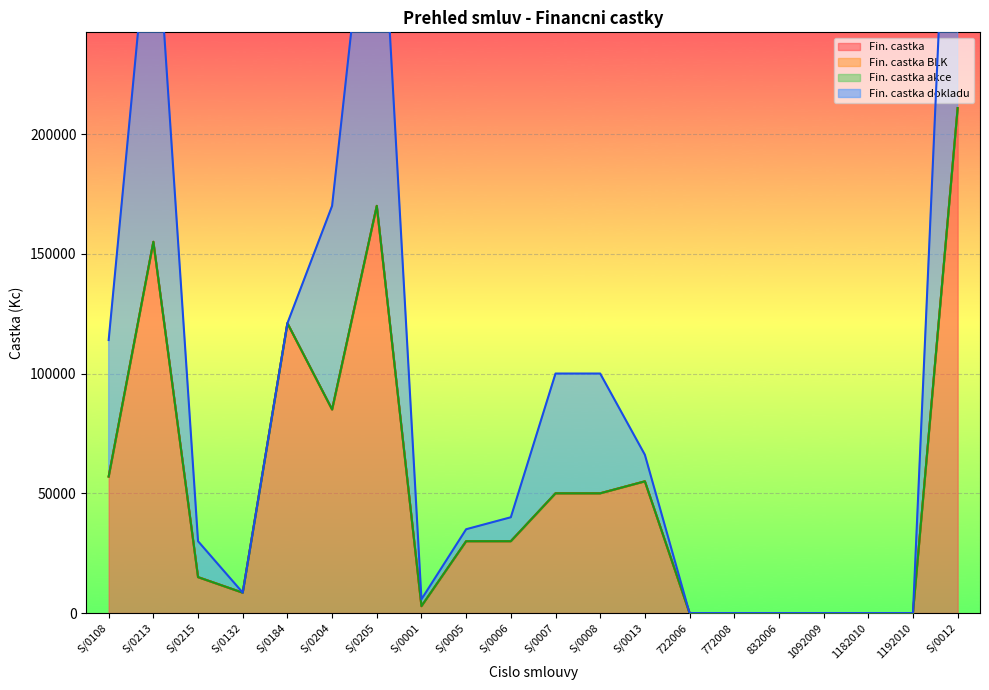

What position from the left is S/0005?

9